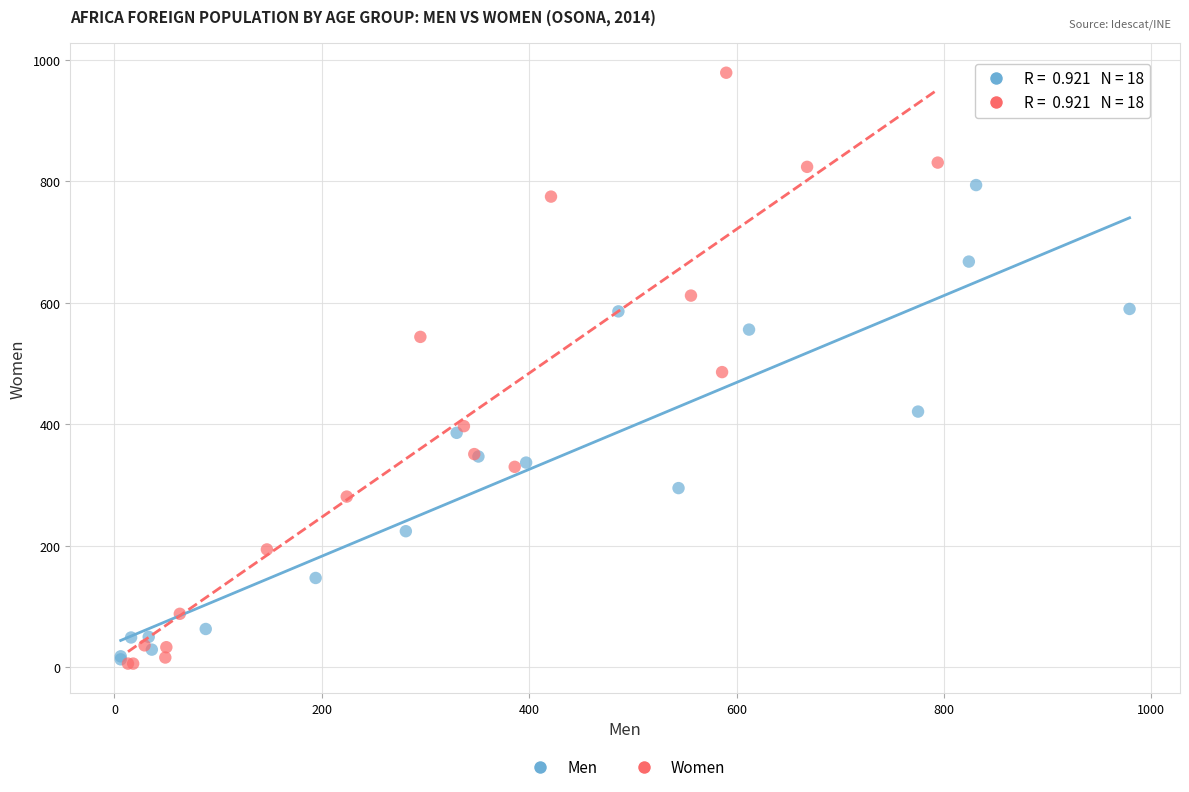

Which series reaches the maximum Y coordinate?

Women